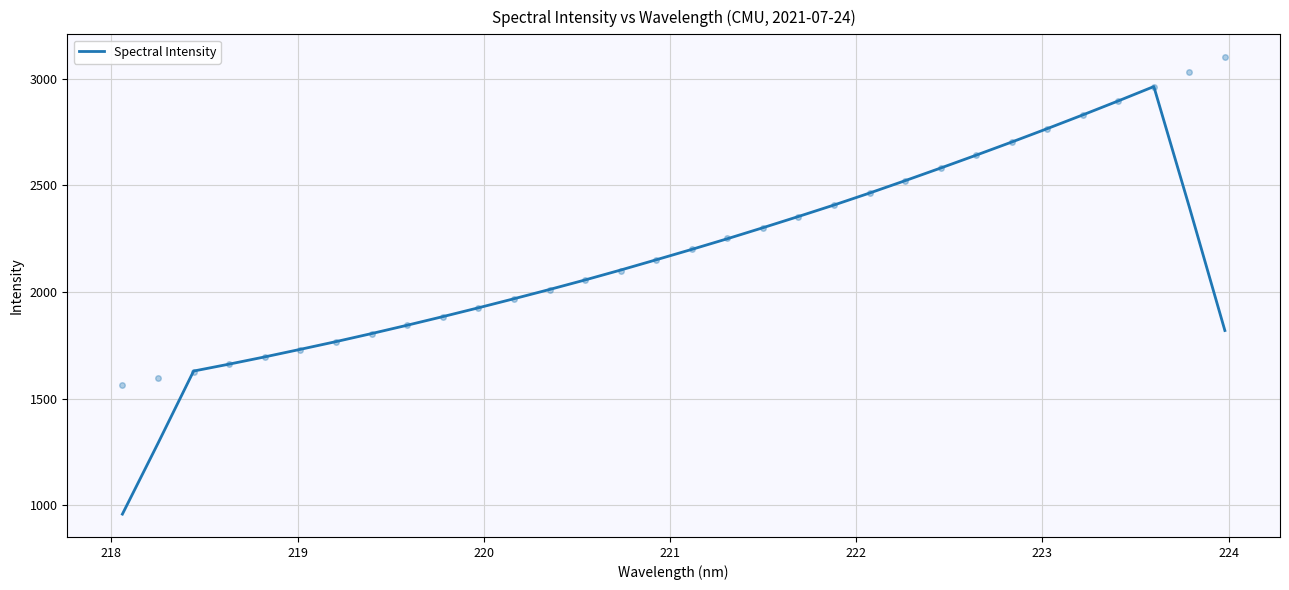

Count the number of values greater than 2151.

16